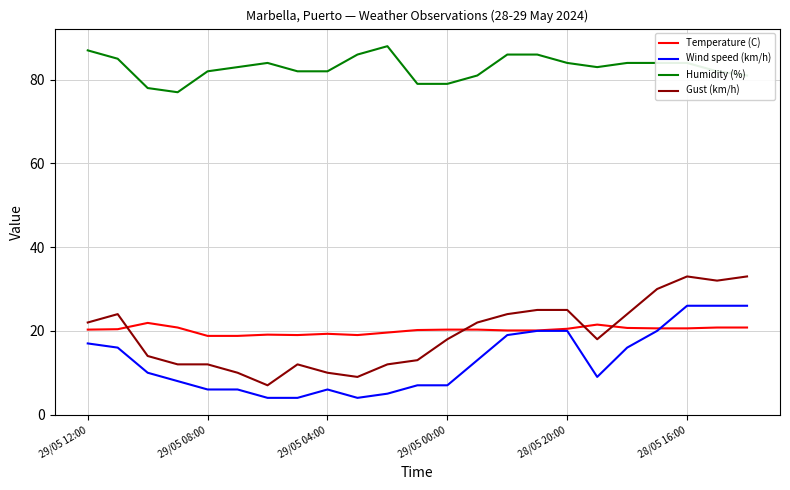

What is the sum of all Temperature (C) values?

463.5